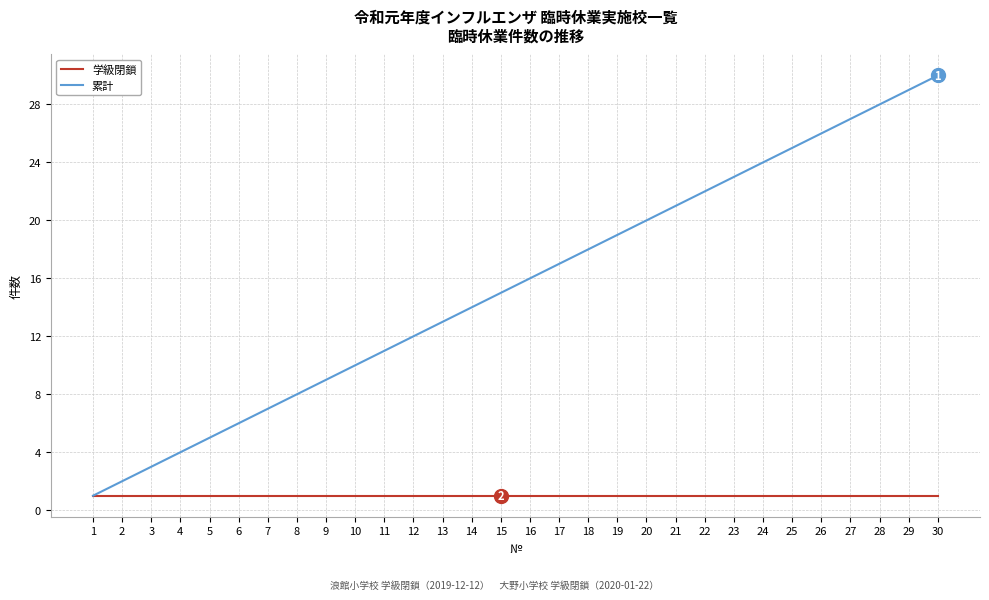

Is it true that 累計 equals 9 at 19?

False